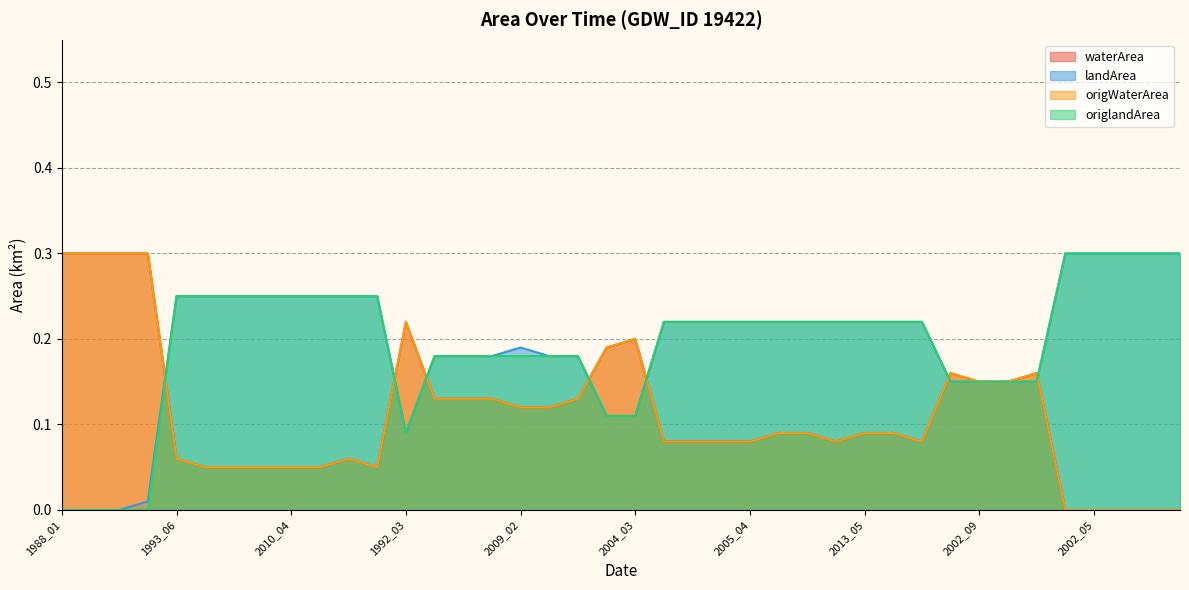

List the series in order of their peak value, highest first.

waterArea, landArea, origWaterArea, origlandArea